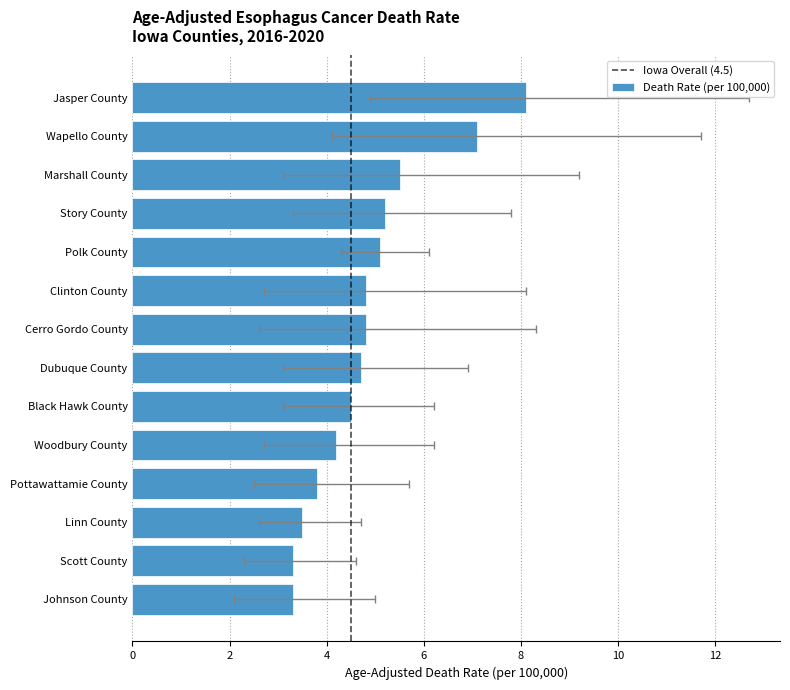

How many data points in Lower CI are less than 3?

7